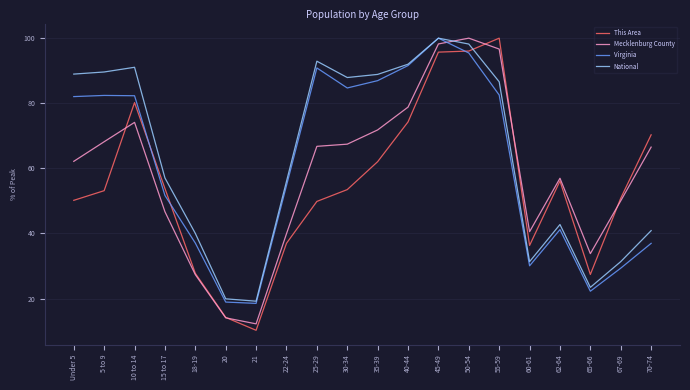

True or false: Virginia has more than 0 points higher than both neighbors.

True